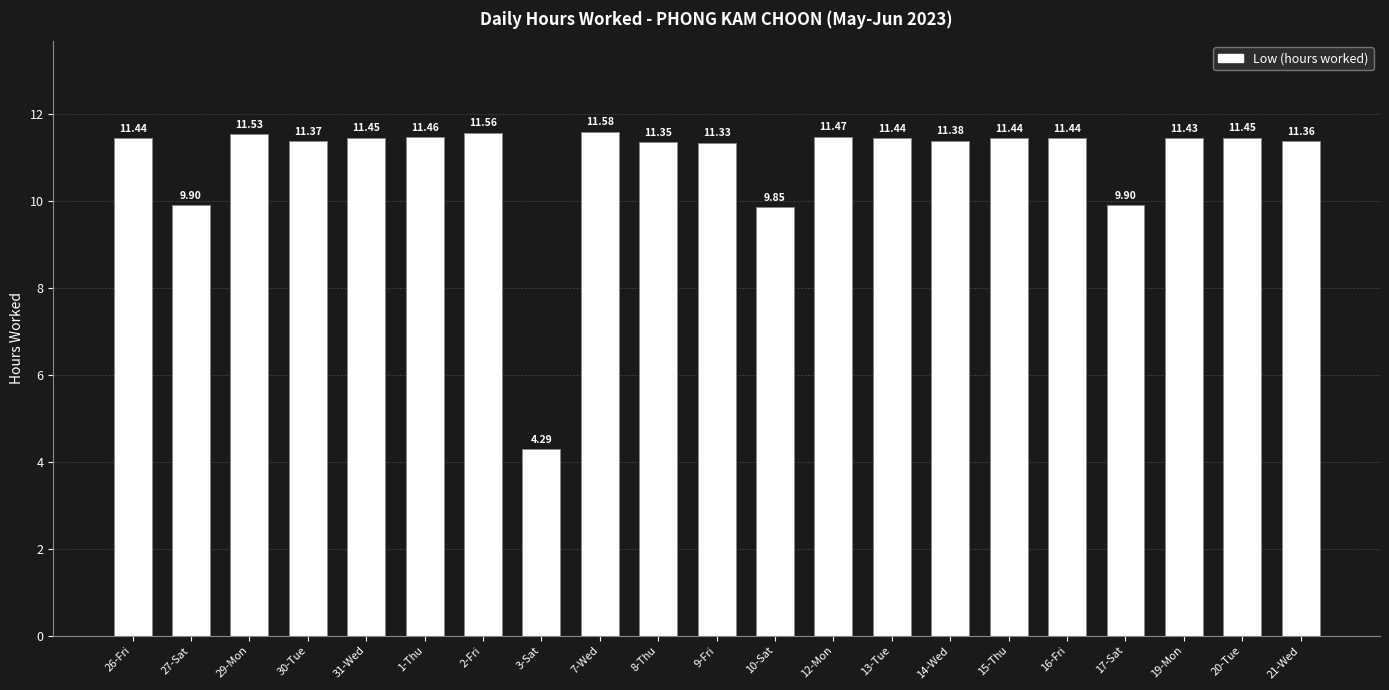

Read the value at 17-Sat.

9.9